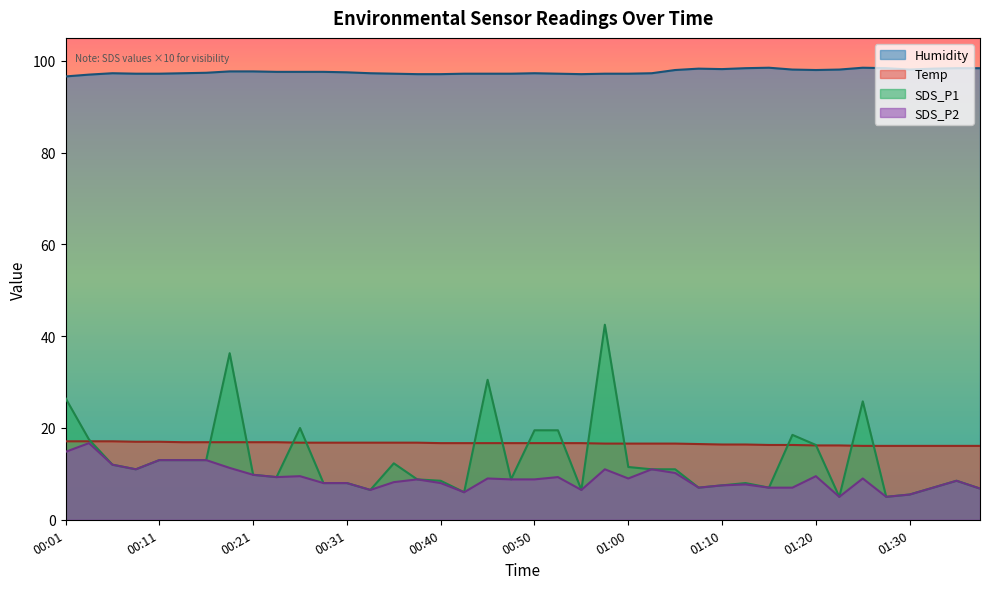

Reading left to right, transcribe all the data shown in this chart.

Temp: 00:01=17.1	00:04=17.1	00:06=17.1	00:09=17.0	00:11=17.0	00:14=16.9	00:16=16.9	00:18=16.9	00:21=16.9	00:23=16.9	00:26=16.8	00:28=16.8	00:31=16.8	00:33=16.8	00:36=16.8	00:38=16.8	00:40=16.7	00:43=16.7	00:45=16.7	00:48=16.7	00:50=16.7	00:53=16.7	00:55=16.7	00:58=16.6	01:00=16.6	01:02=16.6	01:05=16.6	01:07=16.5	01:10=16.4	01:12=16.4	01:15=16.3	01:17=16.3	01:20=16.2	01:22=16.2	01:25=16.1	01:27=16.1	01:30=16.1	01:32=16.1	01:35=16.1	01:37=16.1
Humidity: 00:01=96.6	00:04=97.0	00:06=97.3	00:09=97.2	00:11=97.2	00:14=97.3	00:16=97.4	00:18=97.7	00:21=97.7	00:23=97.6	00:26=97.6	00:28=97.6	00:31=97.5	00:33=97.3	00:36=97.2	00:38=97.1	00:40=97.1	00:43=97.2	00:45=97.2	00:48=97.2	00:50=97.3	00:53=97.2	00:55=97.1	00:58=97.2	01:00=97.2	01:02=97.3	01:05=98.0	01:07=98.3	01:10=98.2	01:12=98.4	01:15=98.5	01:17=98.1	01:20=98.0	01:22=98.1	01:25=98.5	01:27=98.4	01:30=98.1	01:32=98.3	01:35=98.4	01:37=98.4
SDS_P1: 00:01=26.5	00:04=17.5	00:06=12.0	00:09=11.0	00:11=13.0	00:14=13.0	00:16=13.0	00:18=36.3	00:21=9.8	00:23=9.3	00:26=20.0	00:28=8.0	00:31=8.0	00:33=6.5	00:36=12.3	00:38=8.8	00:40=8.5	00:43=6.0	00:45=30.5	00:48=8.8	00:50=19.5	00:53=19.5	00:55=6.5	00:58=42.5	01:00=11.5	01:02=11.0	01:05=11.0	01:07=7.0	01:10=7.5	01:12=8.0	01:15=7.0	01:17=18.5	01:20=16.3	01:22=5.0	01:25=25.8	01:27=5.0	01:30=5.5	01:32=7.0	01:35=8.5	01:37=6.8
SDS_P2: 00:01=14.8	00:04=16.7	00:06=12.0	00:09=11.0	00:11=13.0	00:14=13.0	00:16=13.0	00:18=11.3	00:21=9.8	00:23=9.3	00:26=9.5	00:28=8.0	00:31=8.0	00:33=6.5	00:36=8.2	00:38=8.8	00:40=8.0	00:43=6.0	00:45=9.0	00:48=8.8	00:50=8.8	00:53=9.3	00:55=6.5	00:58=11.0	01:00=9.0	01:02=11.0	01:05=10.2	01:07=7.0	01:10=7.5	01:12=7.7	01:15=7.0	01:17=7.0	01:20=9.5	01:22=5.0	01:25=9.0	01:27=5.0	01:30=5.5	01:32=7.0	01:35=8.5	01:37=6.8